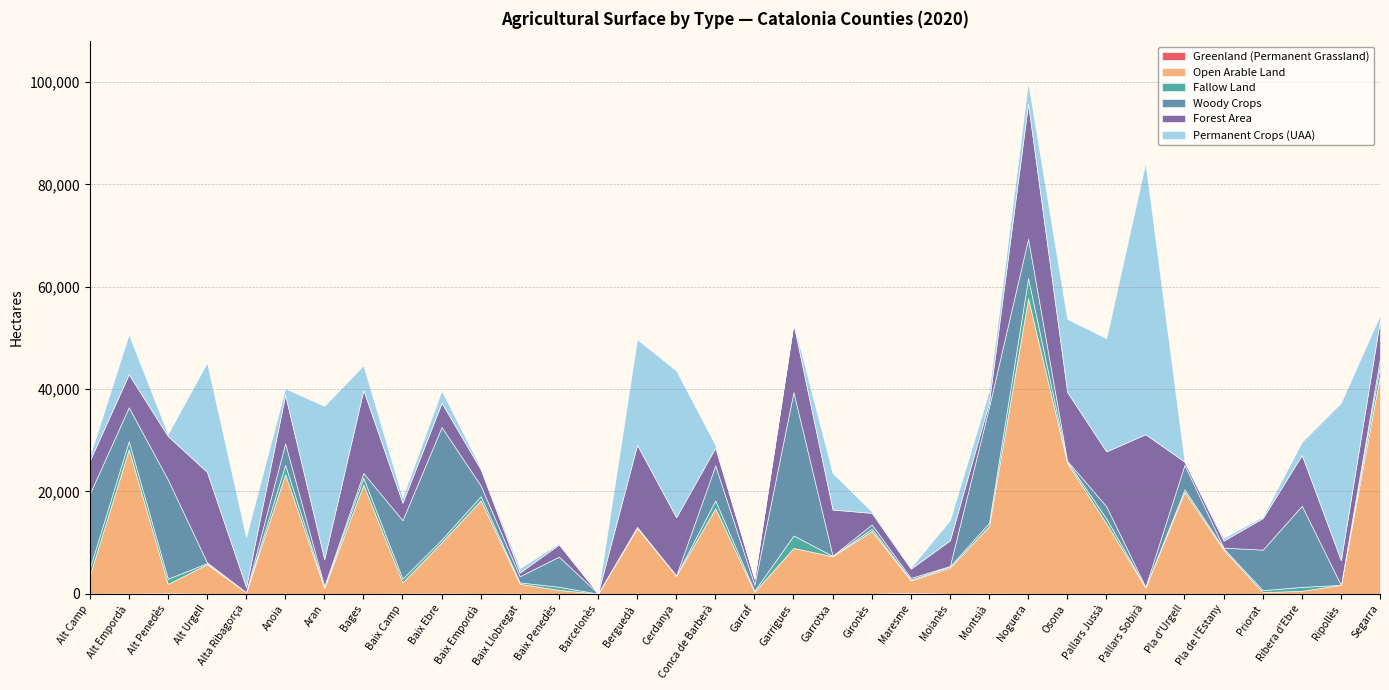

Rank the series at Pallars Jussà from highest to lowest value.

Permanent Crops (UAA), Open Arable Land, Forest Area, Woody Crops, Fallow Land, Greenland (Permanent Grassland)